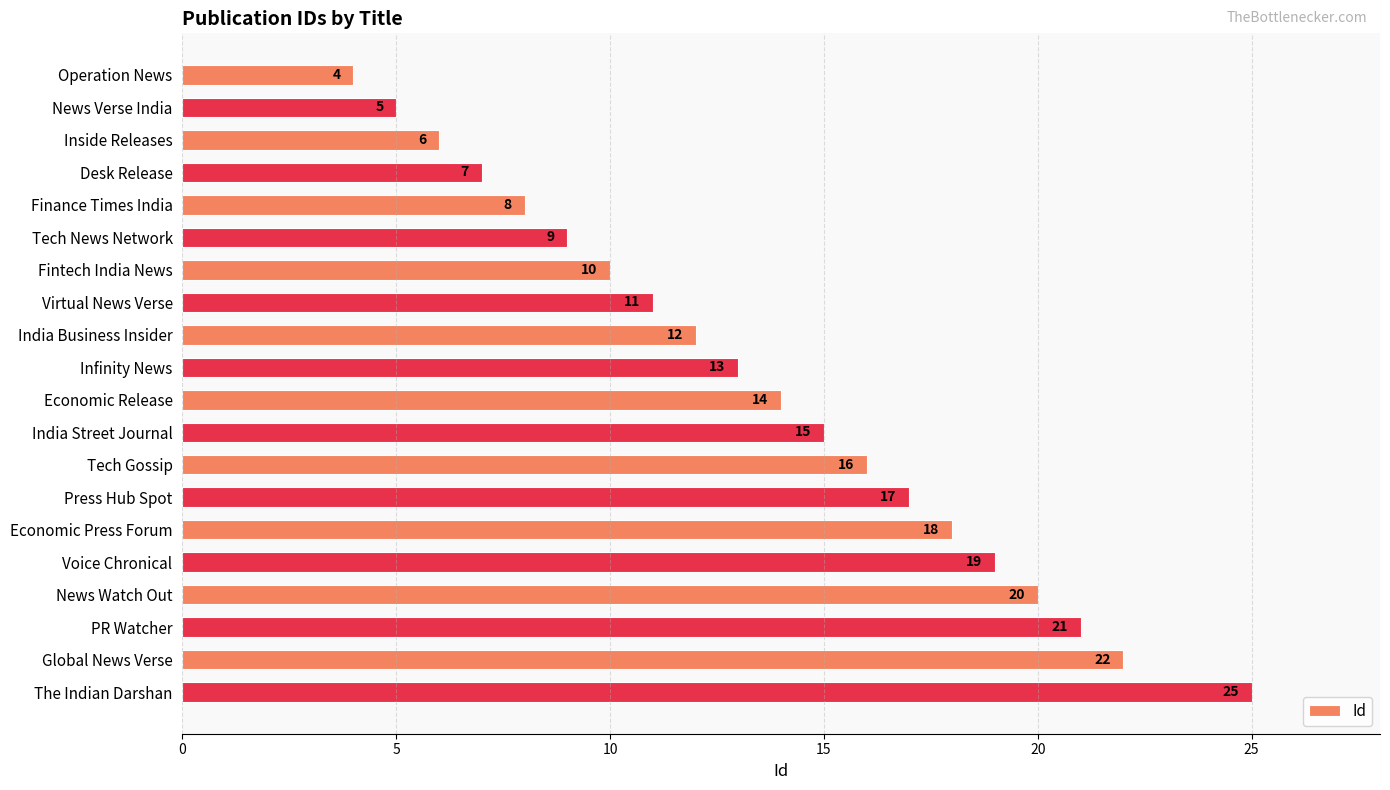

Are the bars horizontal?

Yes